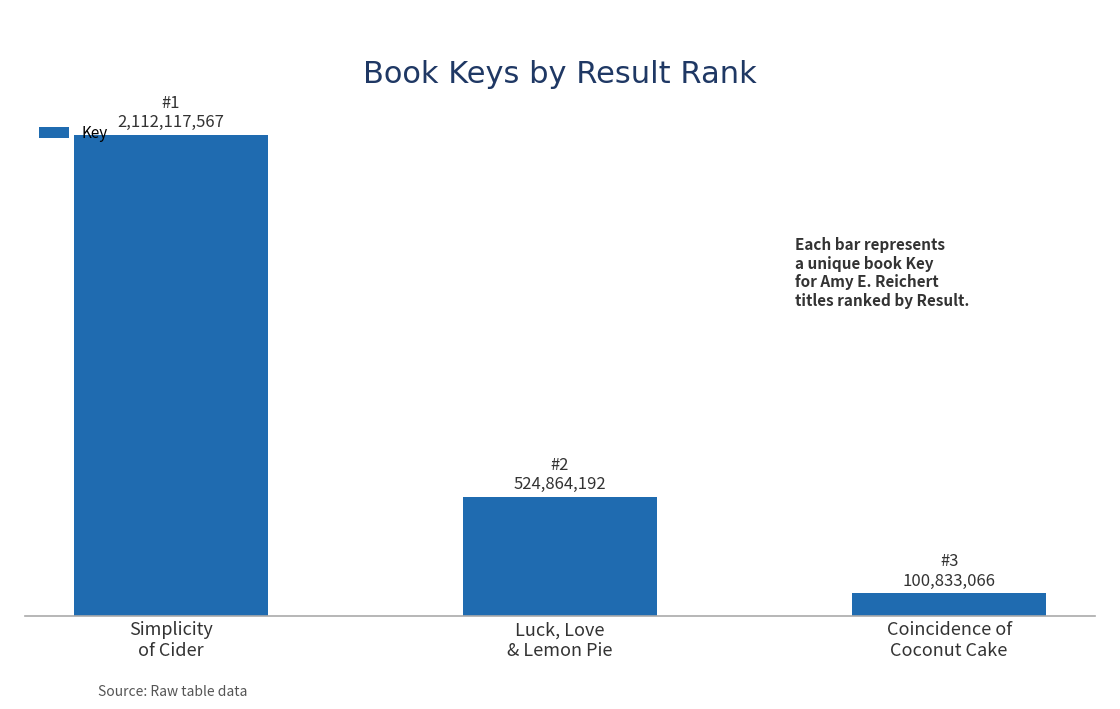

Are the bars horizontal?

No